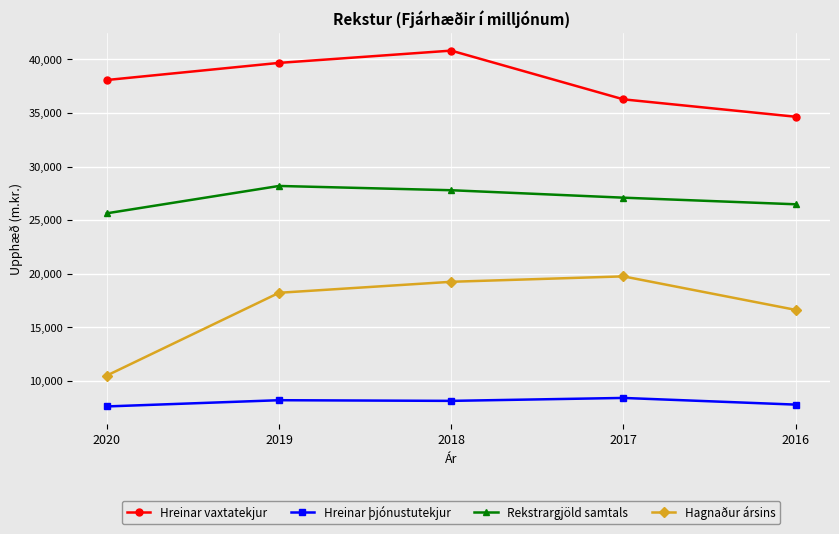

What is the value of the Hreinar vaxtatekjur point at the 3rd from the left?

40814